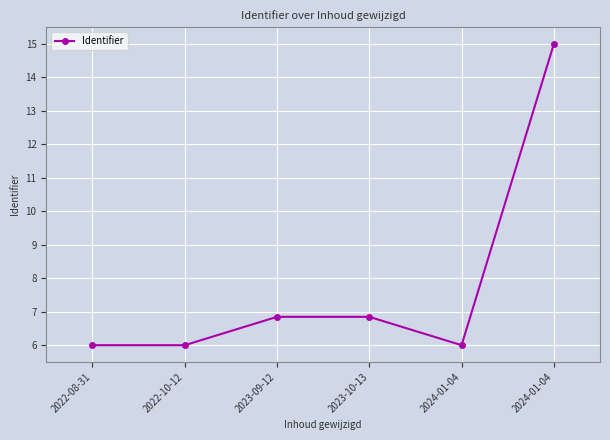

Which category has the highest value across all series?

2024-01-04